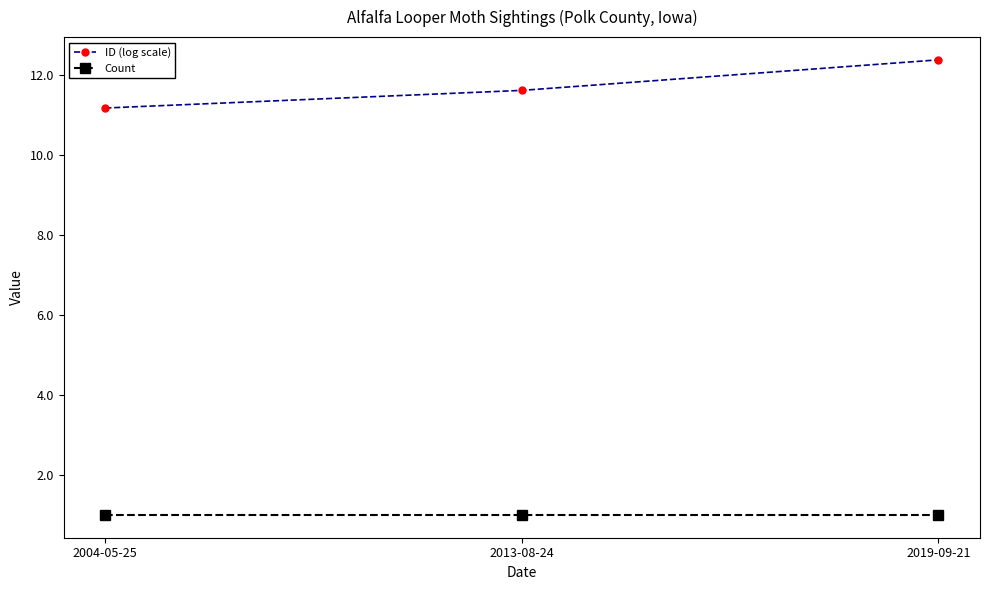

Reading left to right, list all the values displayed in this chart.

ID (log scale): 2004-05-25=11.2	2013-08-24=11.6	2019-09-21=12.4
Count: 2004-05-25=1.0	2013-08-24=1.0	2019-09-21=1.0